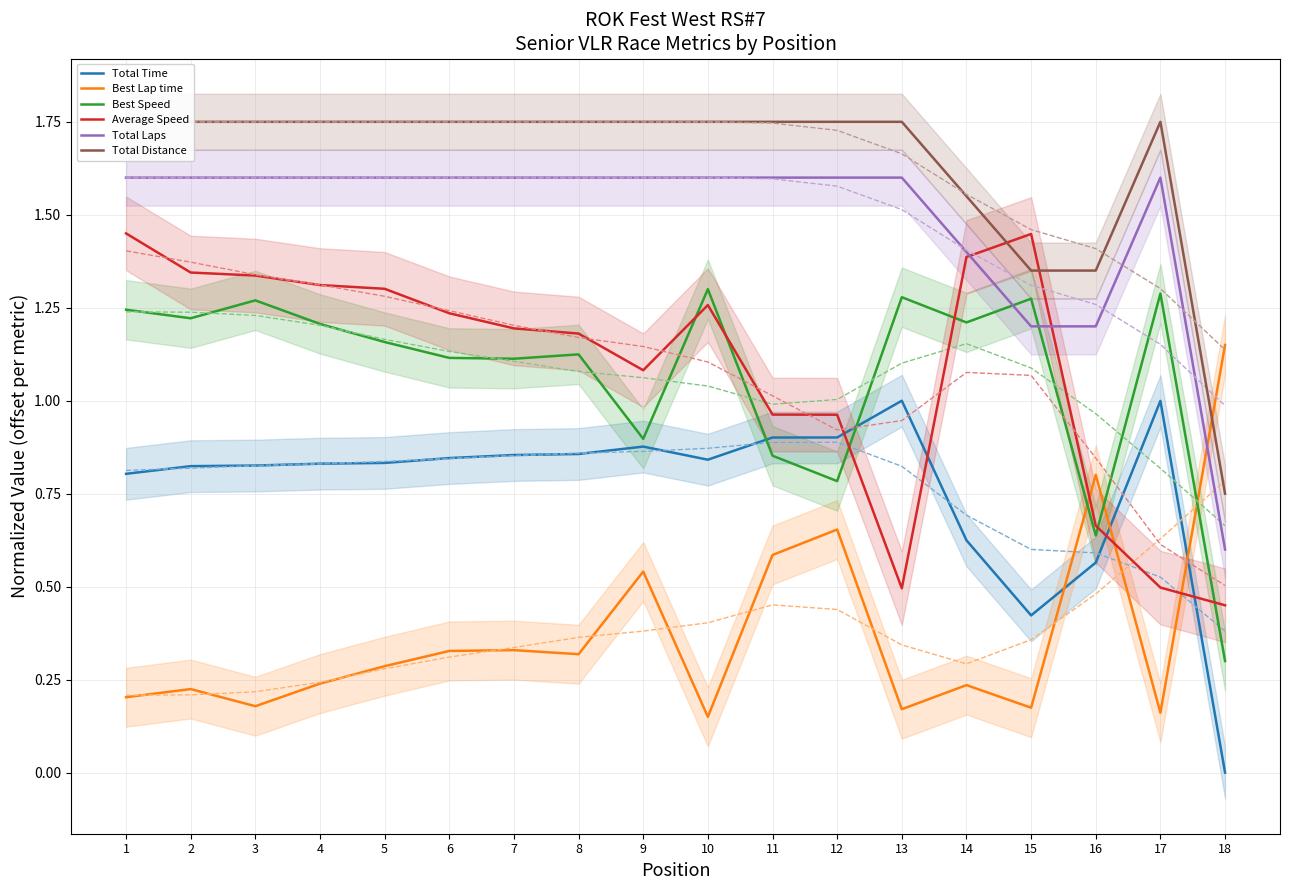

Where is the first local maximum for Best Speed?

3